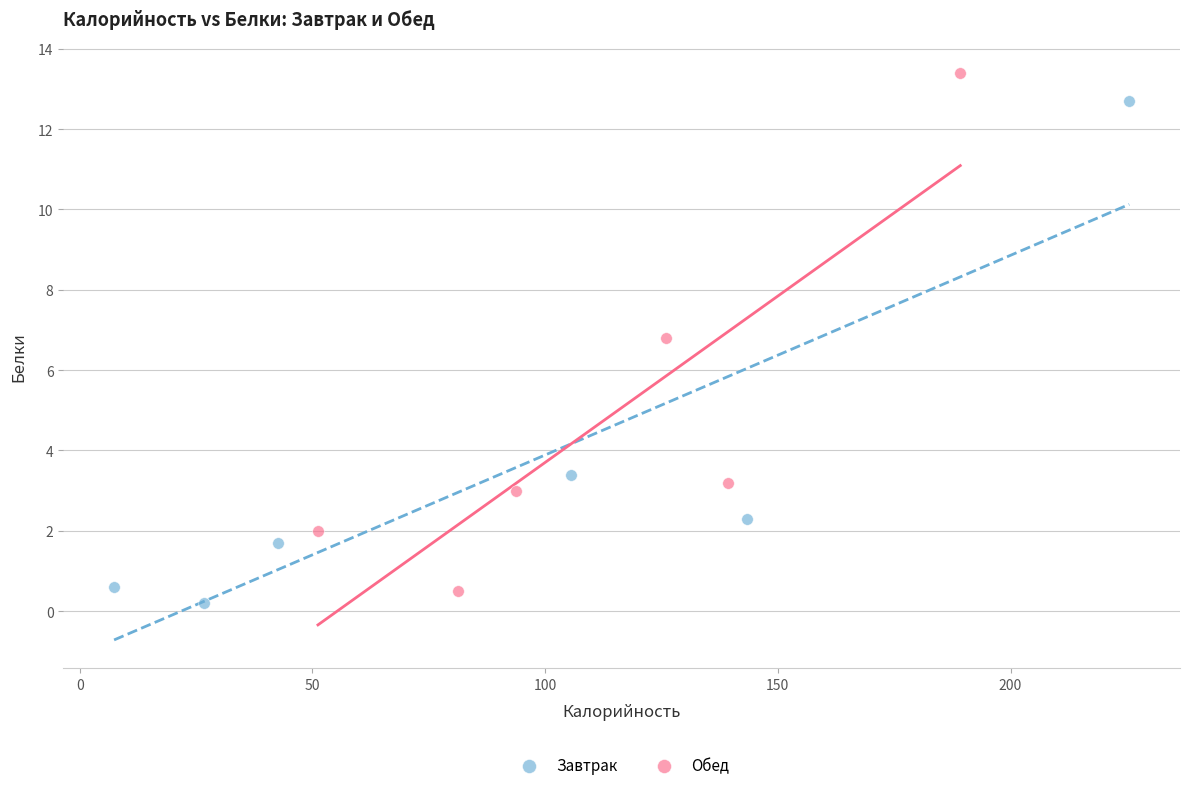

Which series contains the highest Y value?

Обед